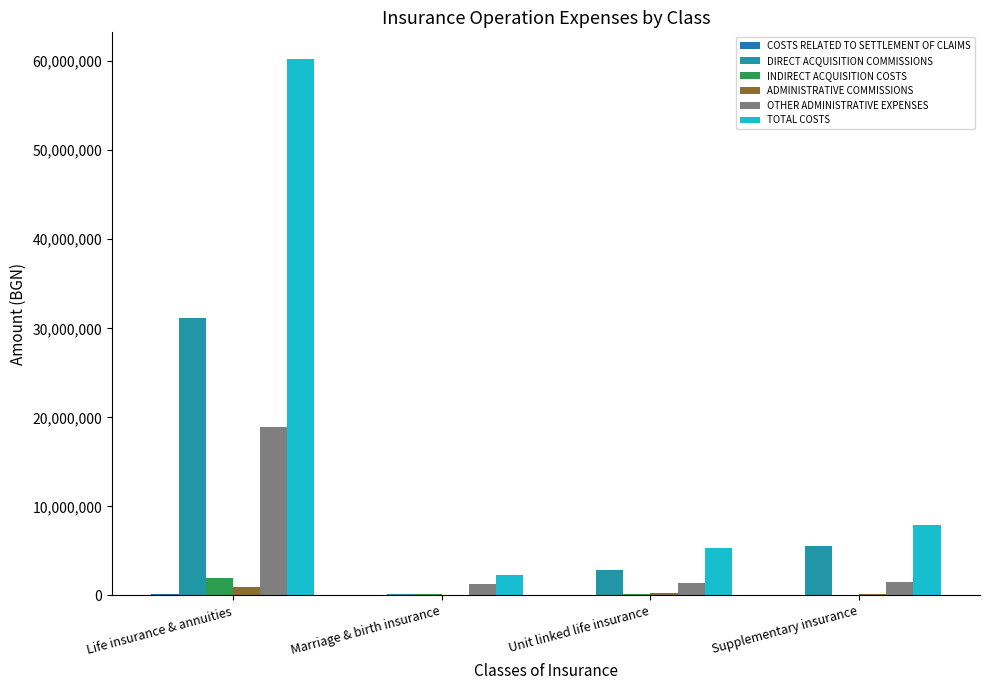

Where does the COSTS RELATED TO SETTLEMENT OF CLAIMS series first go above 26544?

Life insurance & annuities